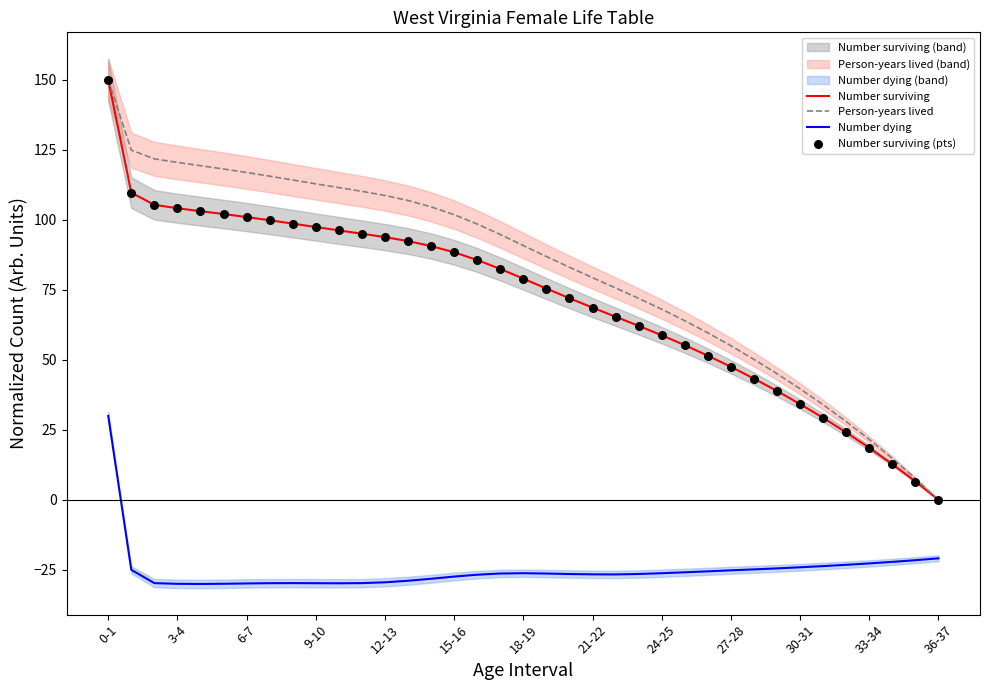

Is the value of Number dying at 23 greater than the value of Number surviving at 32?

No